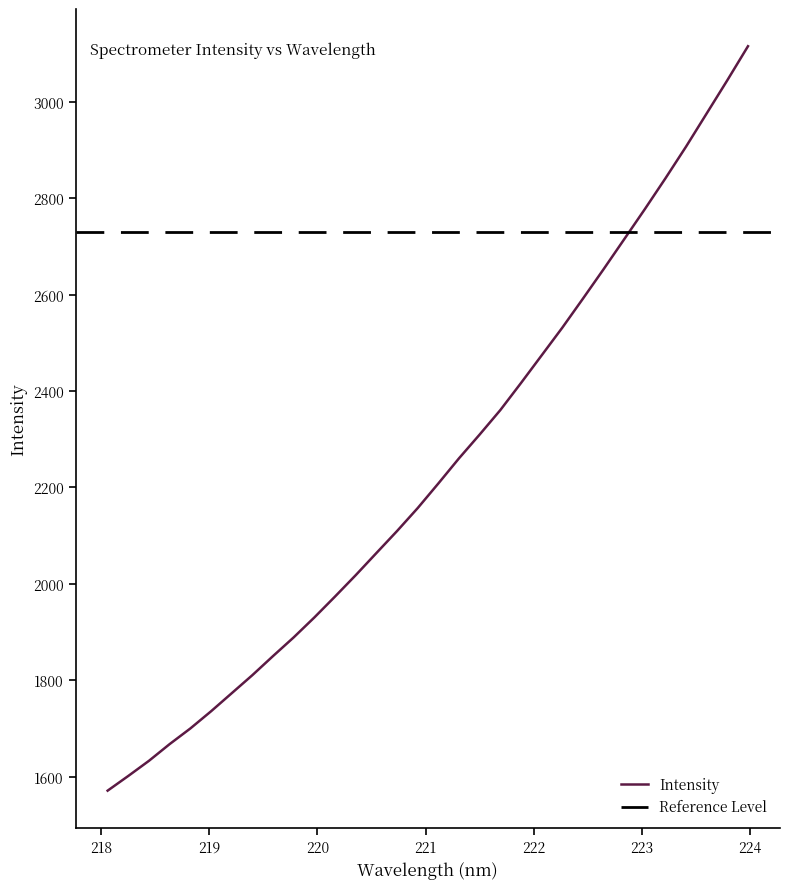

Where is the data nearest to the value 2343?

221.6902